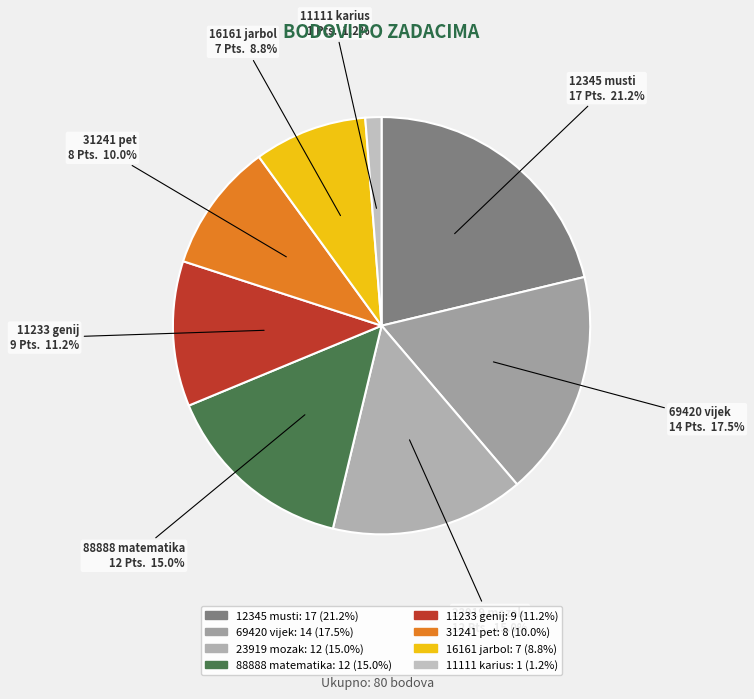

Does 69420 vijek account for over 50% of the chart?

No